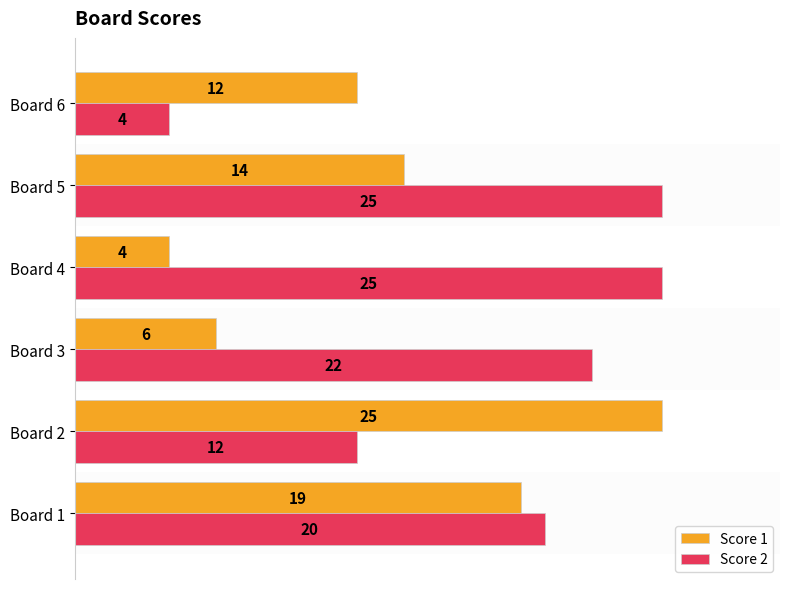

What is the difference between the highest and lowest values at Board 4?

21